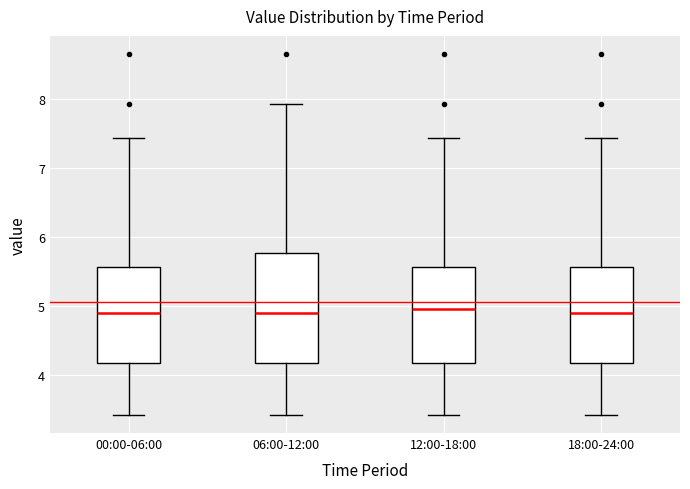

Where does the median line of the box for 18:00-24:00 sit on the y-axis? The values are not printed on the chart, so give them approximately, as read against the axis.

4.9